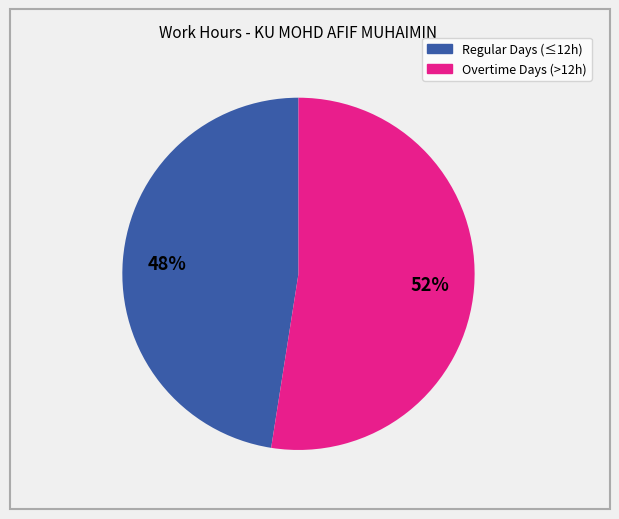

Does any single category account for the majority?

Yes